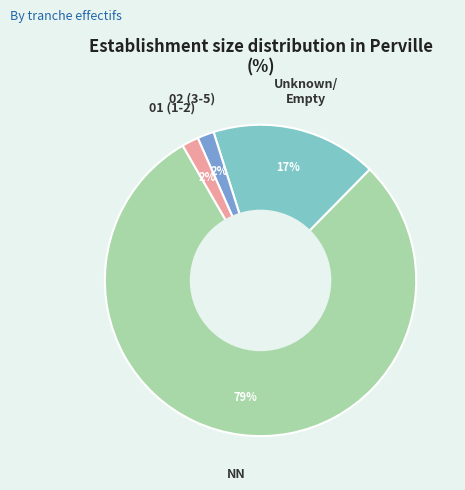

To the nearest percent, what is the average slice percentage?

25%